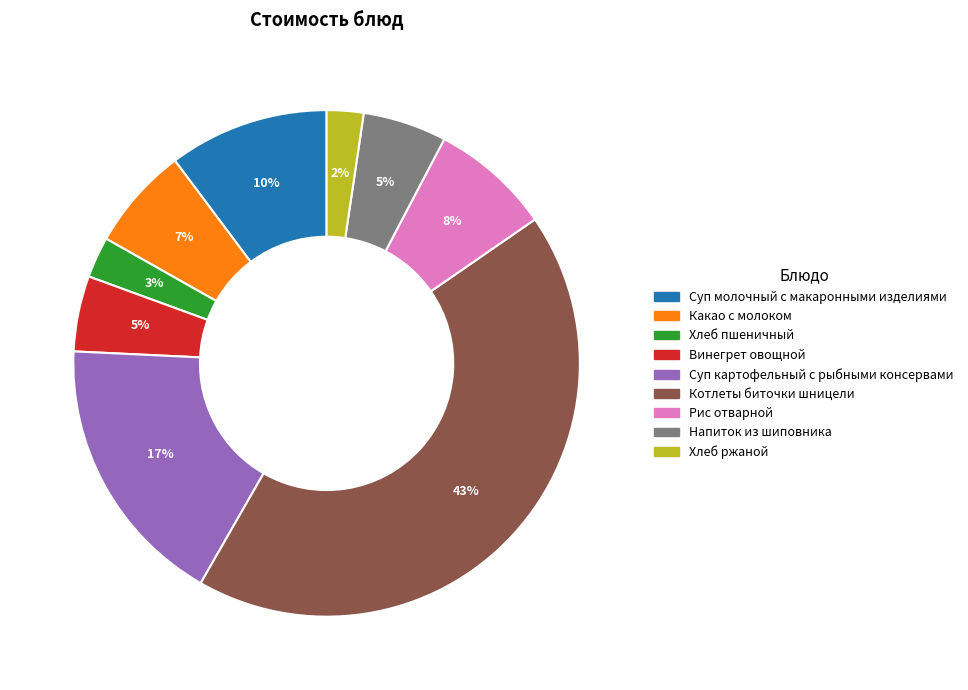

Which slice is the largest?

Котлеты биточки шницели